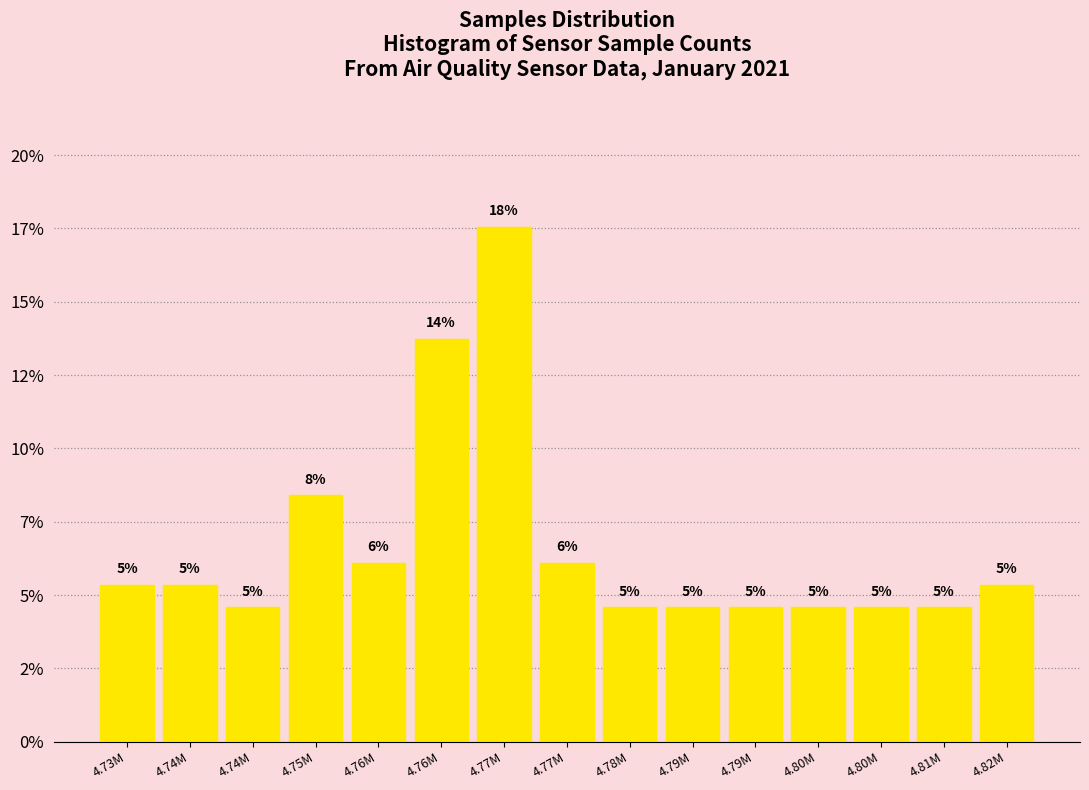

Are the bars horizontal?

No